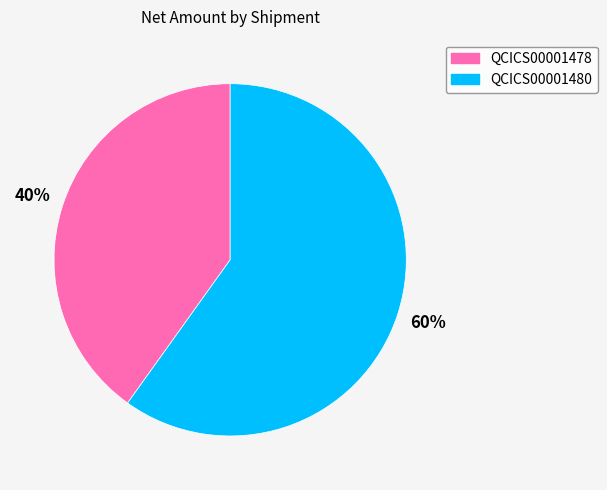

Combined, do QCICS00001478 and QCICS00001480 account for over 50%?

Yes